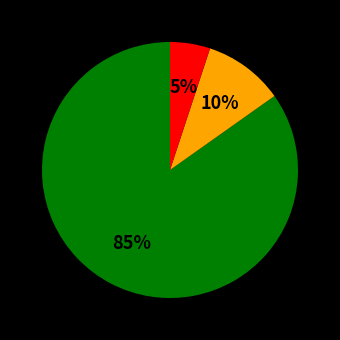

To the nearest percent, what is the difference between the largest and smallest slice percentages?

80%